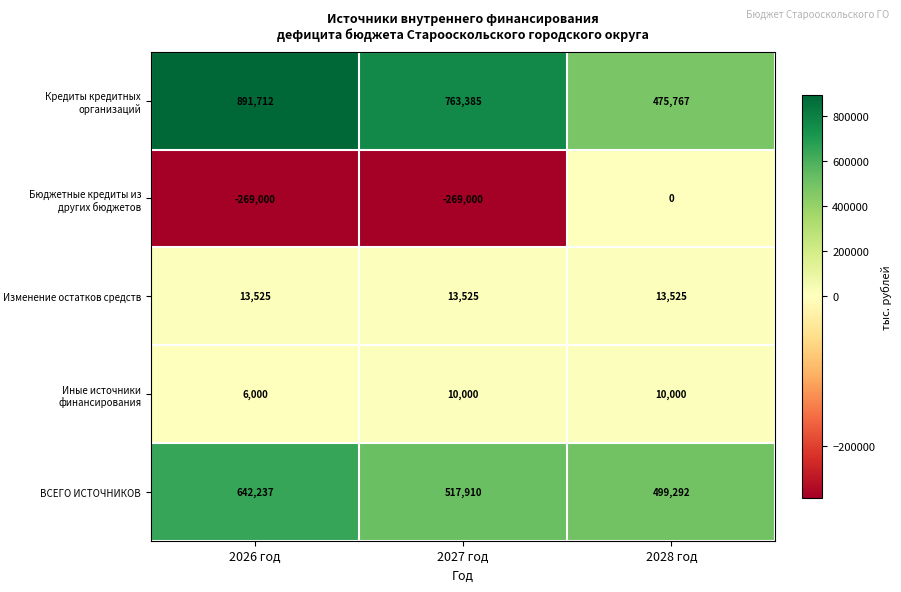

What is the spread (max minus min) of values at 2028 год?

499292